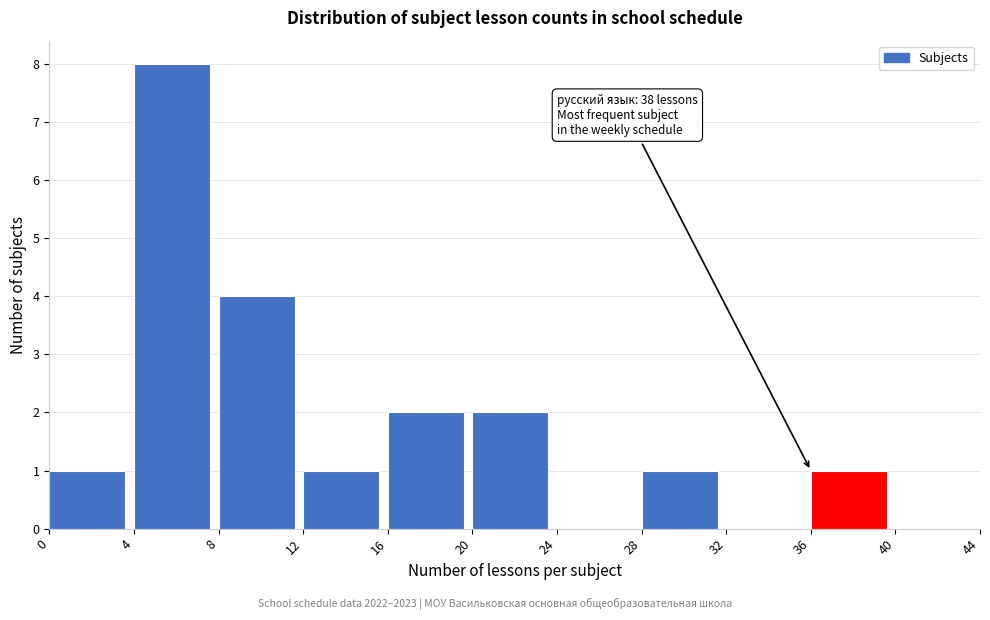

Which range on the x-axis has the tallest bar?

4 to 8